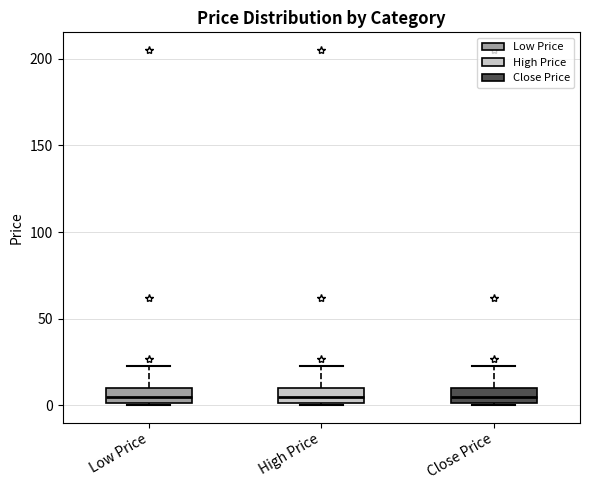

Reading left to right, transcribe this box plot: for each box, give where its median line is, the range the box spans, and where its two whiskers end, as read against the y-axis. The values are not printed on the chart, so give them approximately, as read against the axis.

Low Price: median 5, box 0 to 10, whiskers 0 to 25
High Price: median 5, box 0 to 10, whiskers 0 to 25
Close Price: median 5, box 0 to 10, whiskers 0 to 25